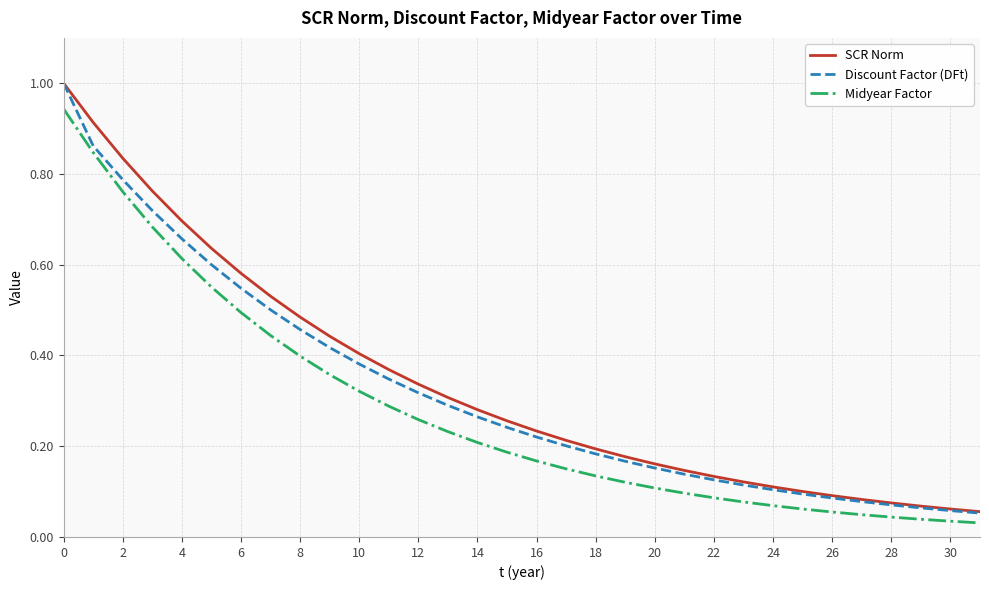

Which series has the widest spread of values?

Discount Factor (DFt)